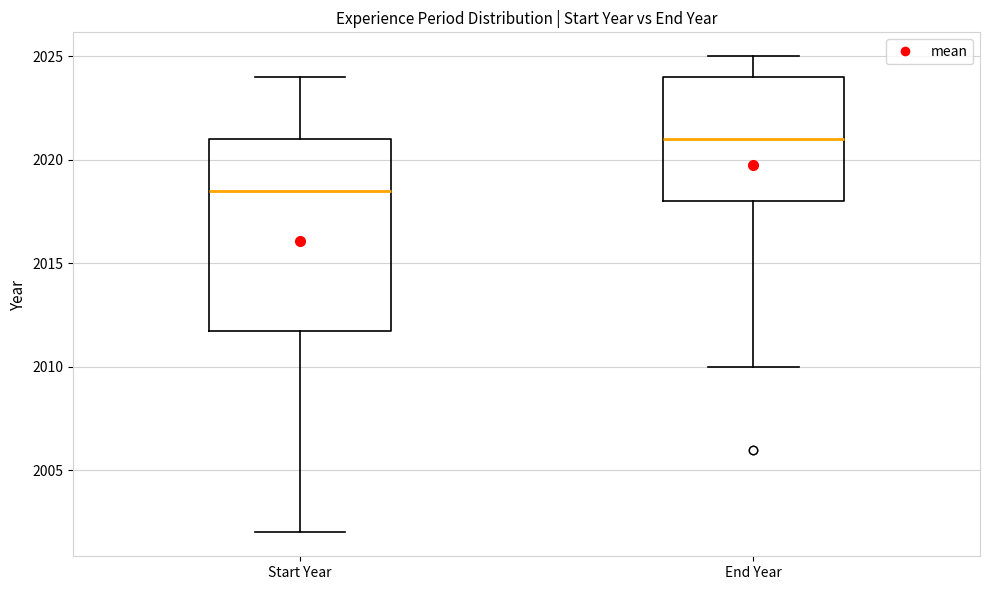

Where is the upper edge of the box for Start Year on the y-axis? The values are not printed on the chart, so give them approximately, as read against the axis.

2021.0